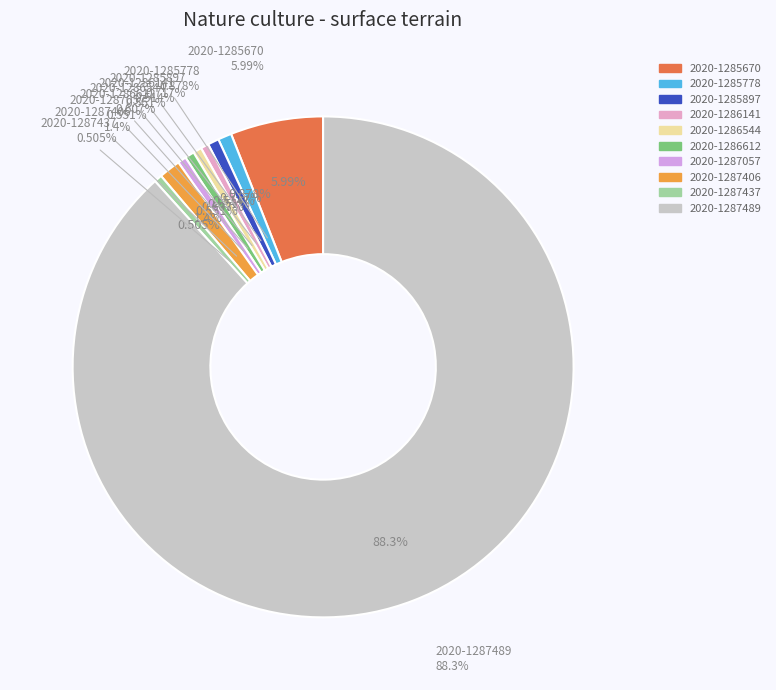

To the nearest percent, what is the difference between the largest and smallest slice percentages?

88%